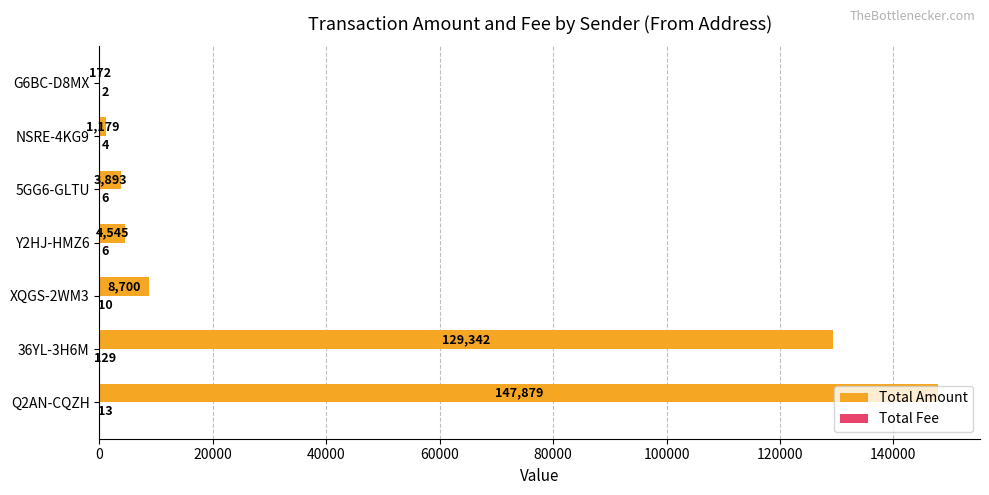

What is the sum of all Total Amount values?

295710